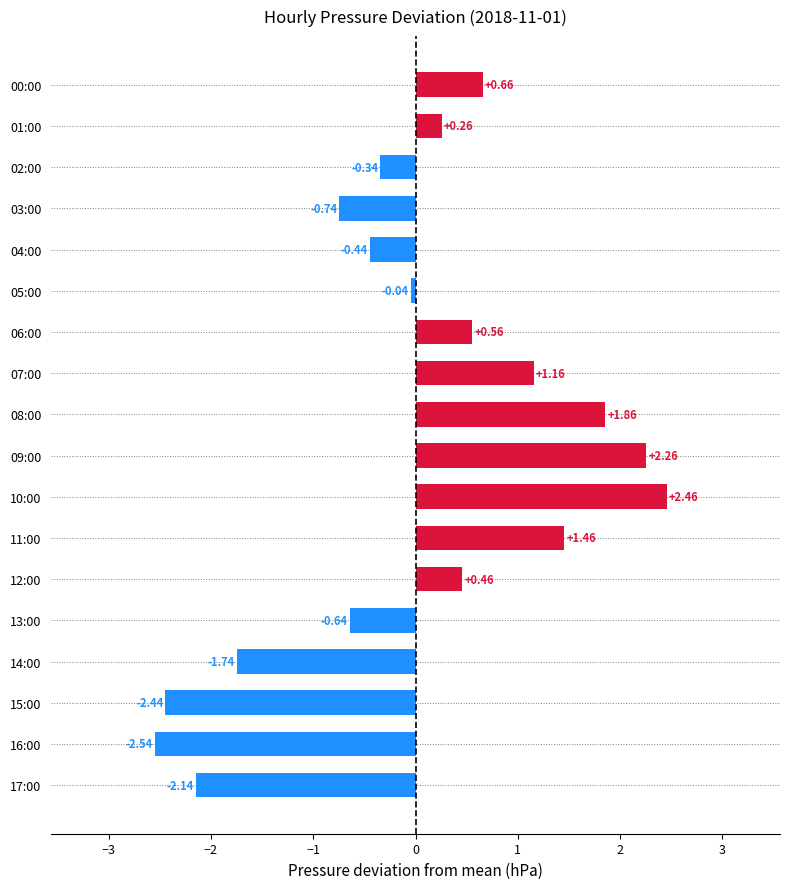

Rank the categories by value from lowest to highest.

16:00, 15:00, 17:00, 14:00, 03:00, 13:00, 04:00, 02:00, 05:00, 01:00, 12:00, 06:00, 00:00, 07:00, 11:00, 08:00, 09:00, 10:00